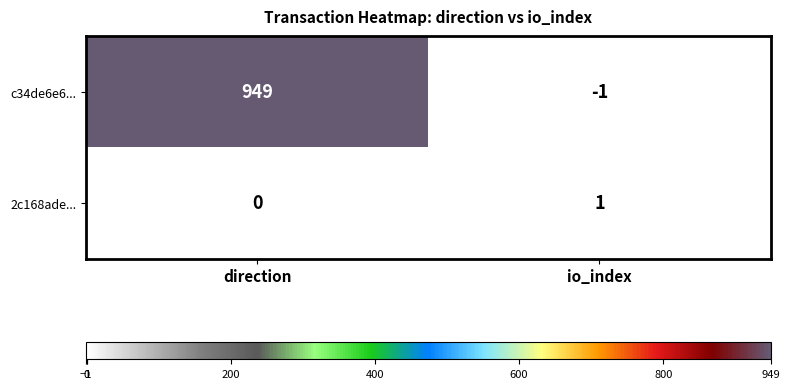

At io_index, list the series in order from largest to smallest.

2c168ade..., c34de6e6...